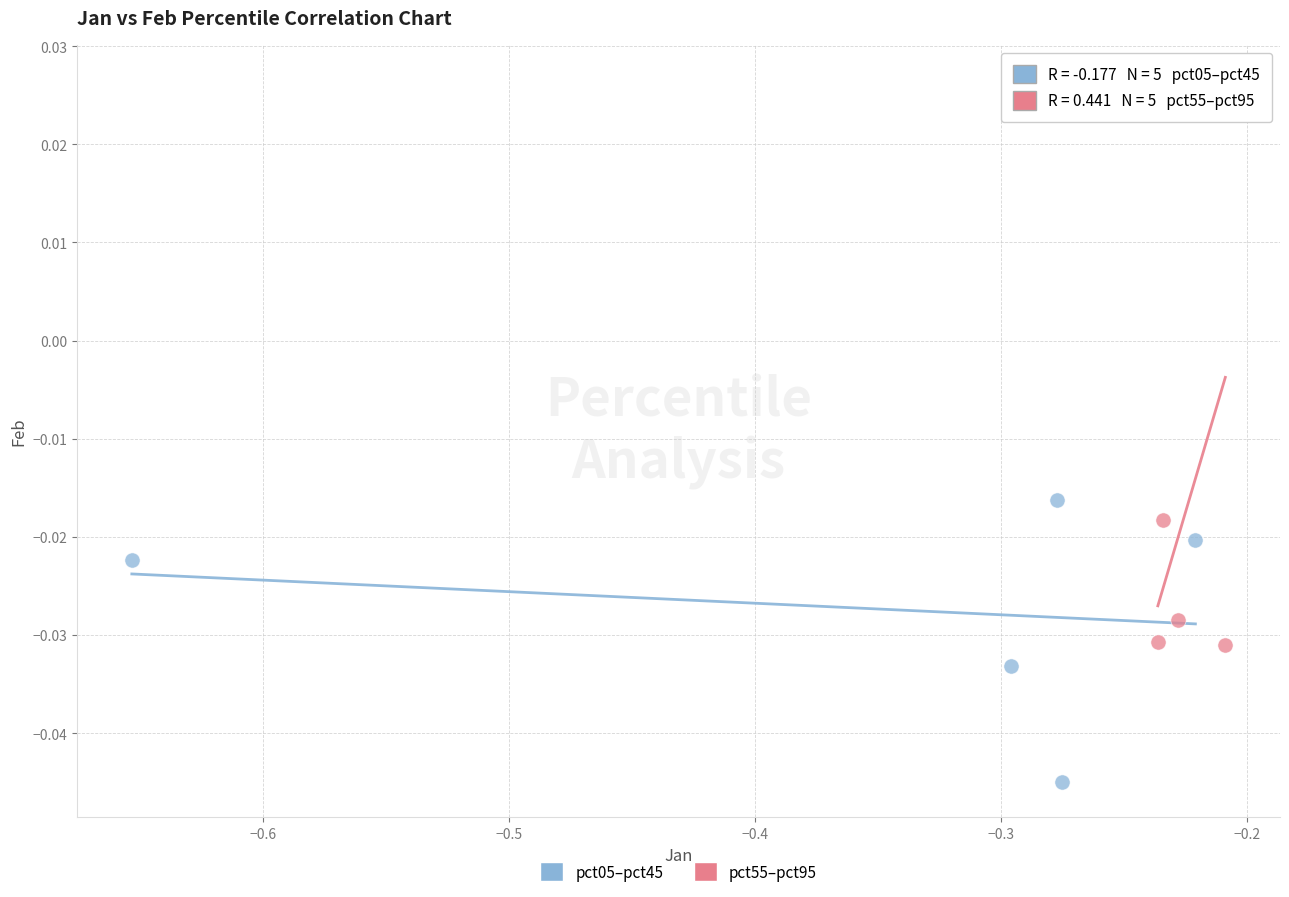

Which series has the largest Y range (max minus min)?

pct55–pct95